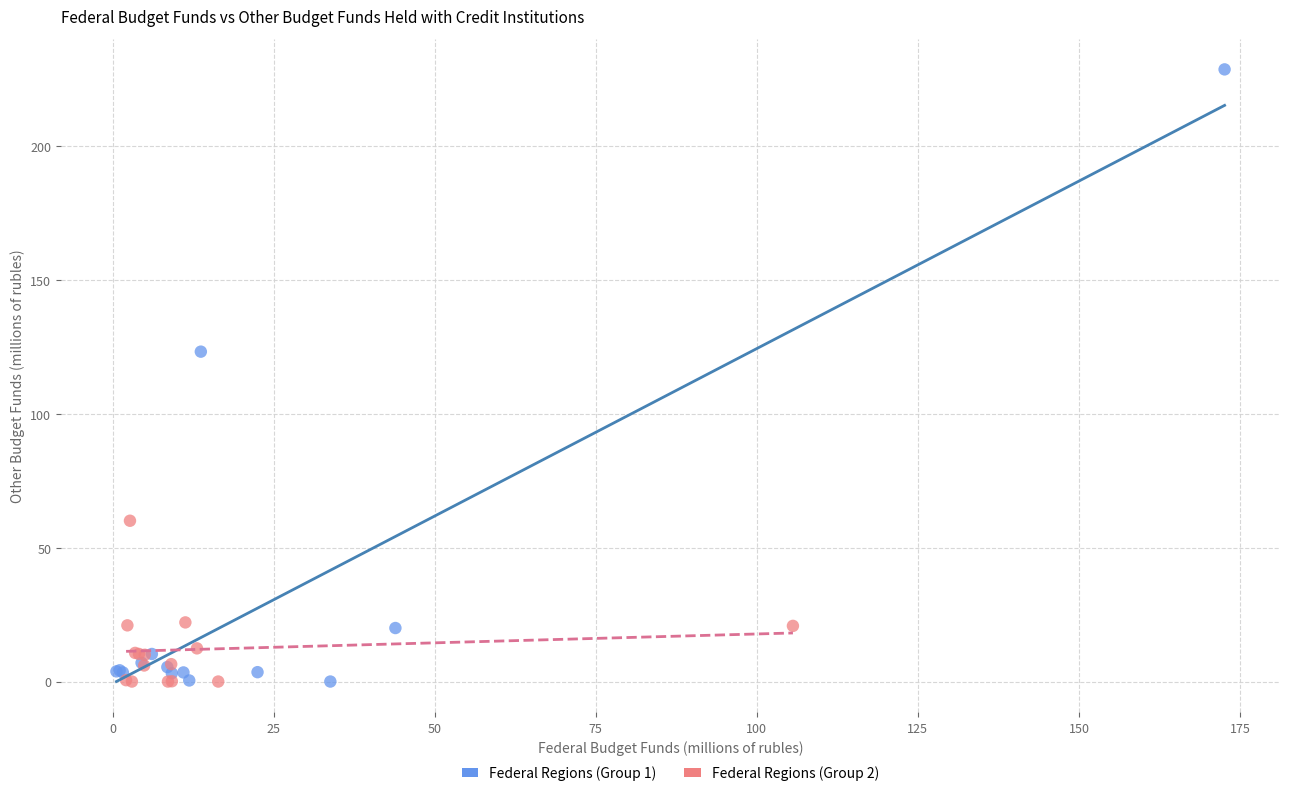

What are all the series names shown in the legend?

Federal Regions (Group 1), Federal Regions (Group 2)